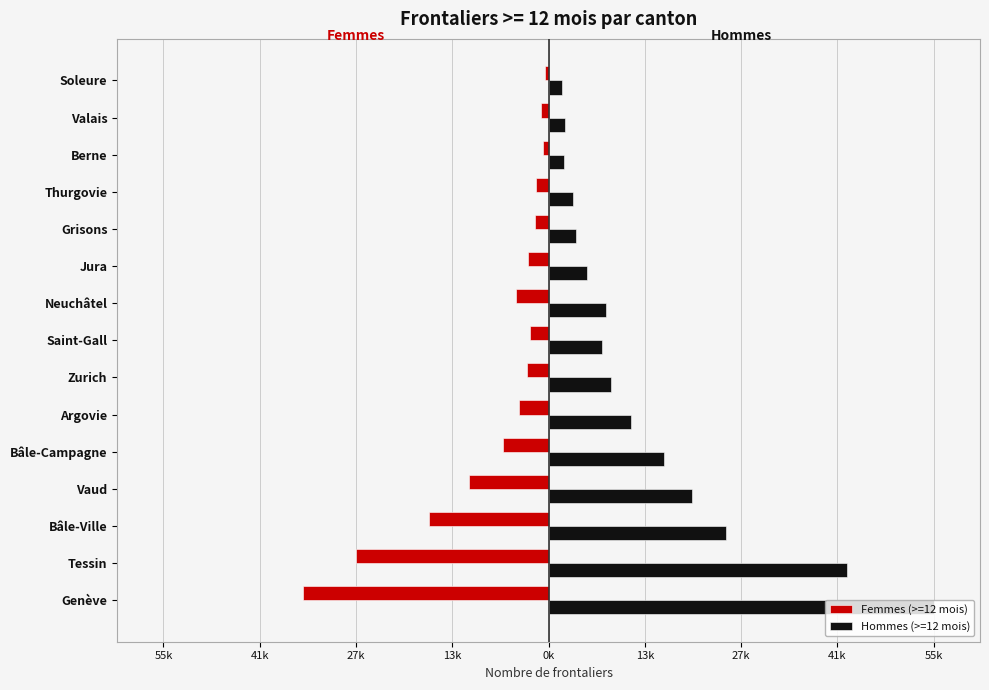

What are all the series names shown in the legend?

Femmes (>=12 mois), Hommes (>=12 mois)